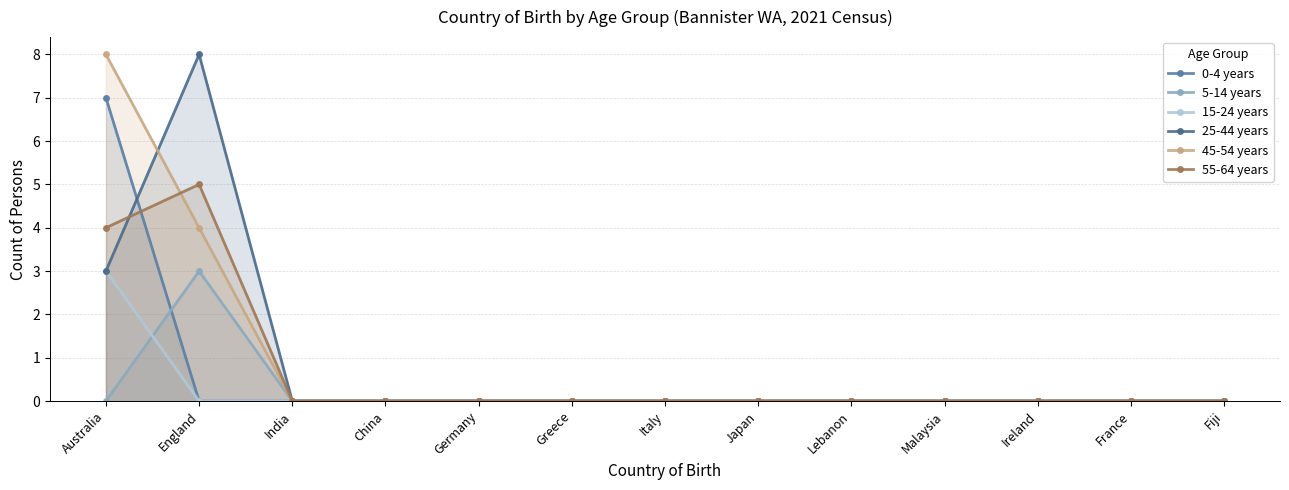

How many data points in 5-14 years are above 0?

1